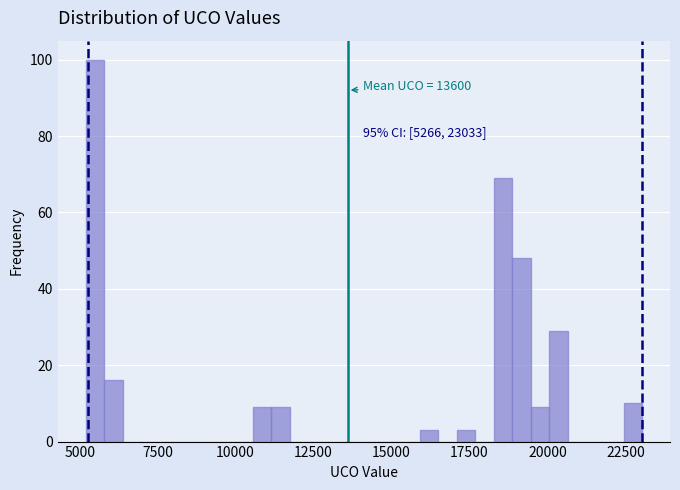

Read against the x-axis, roughly where is the centre of the tallest bar?

5500